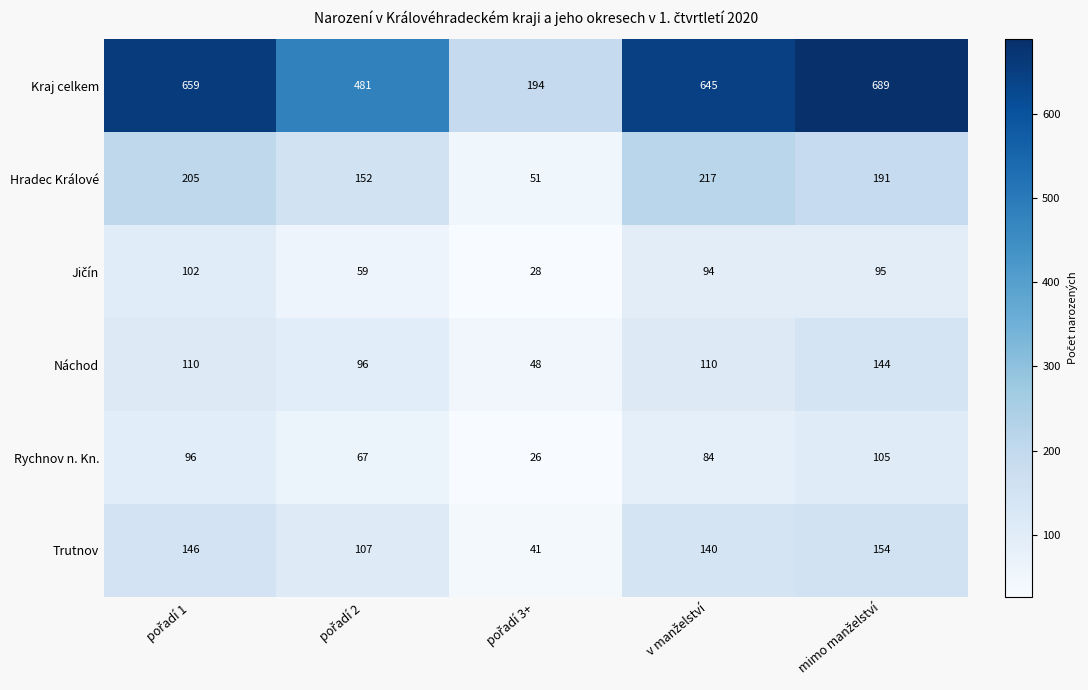

What is the smallest value displayed?

26